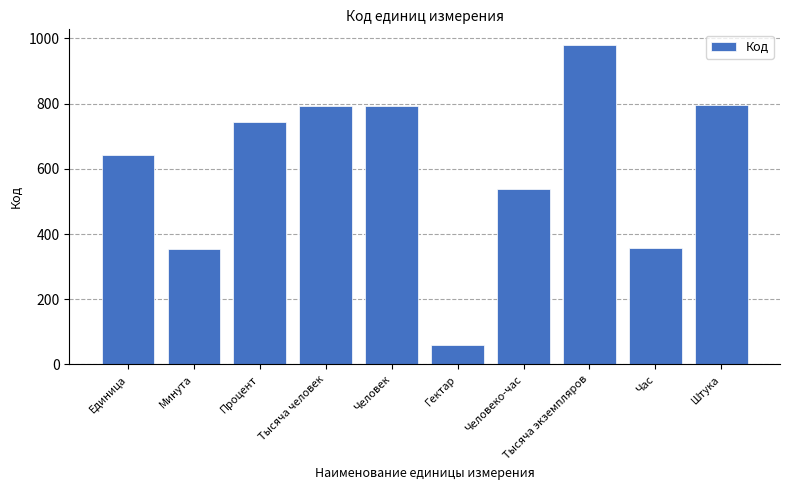

What is the ratio of the value at Тысяча человек to the value at Гектар?

13.4